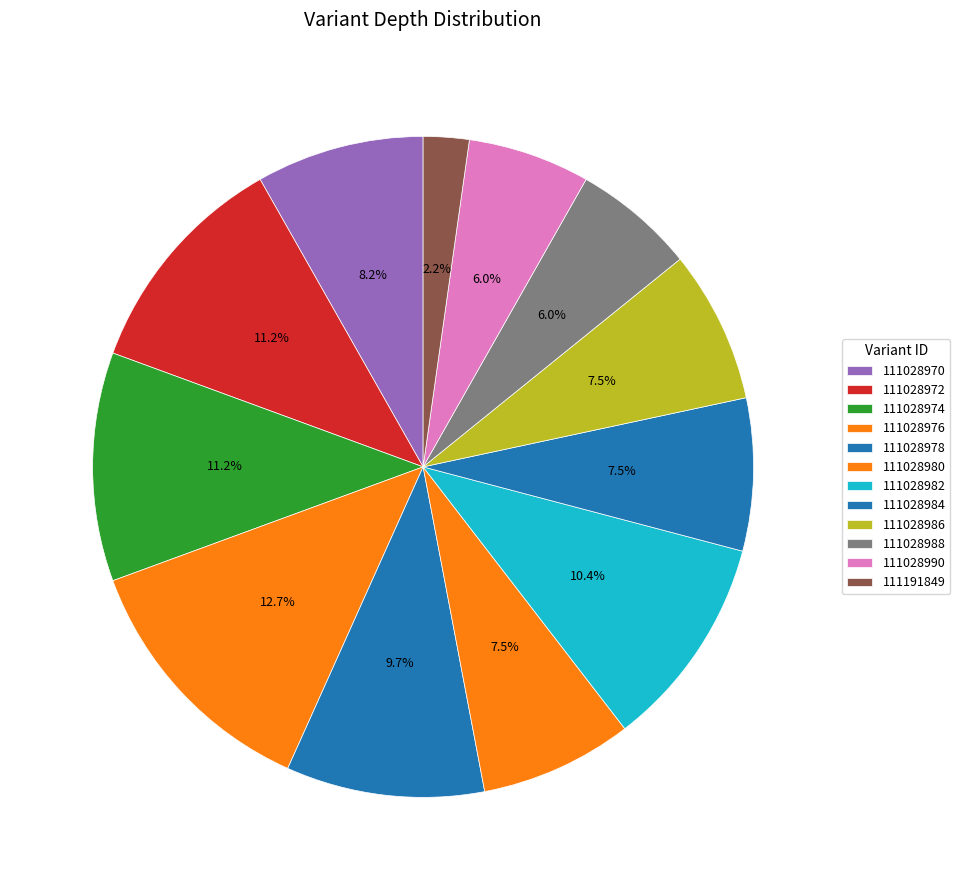

To the nearest percent, what is the average slice percentage?

8%